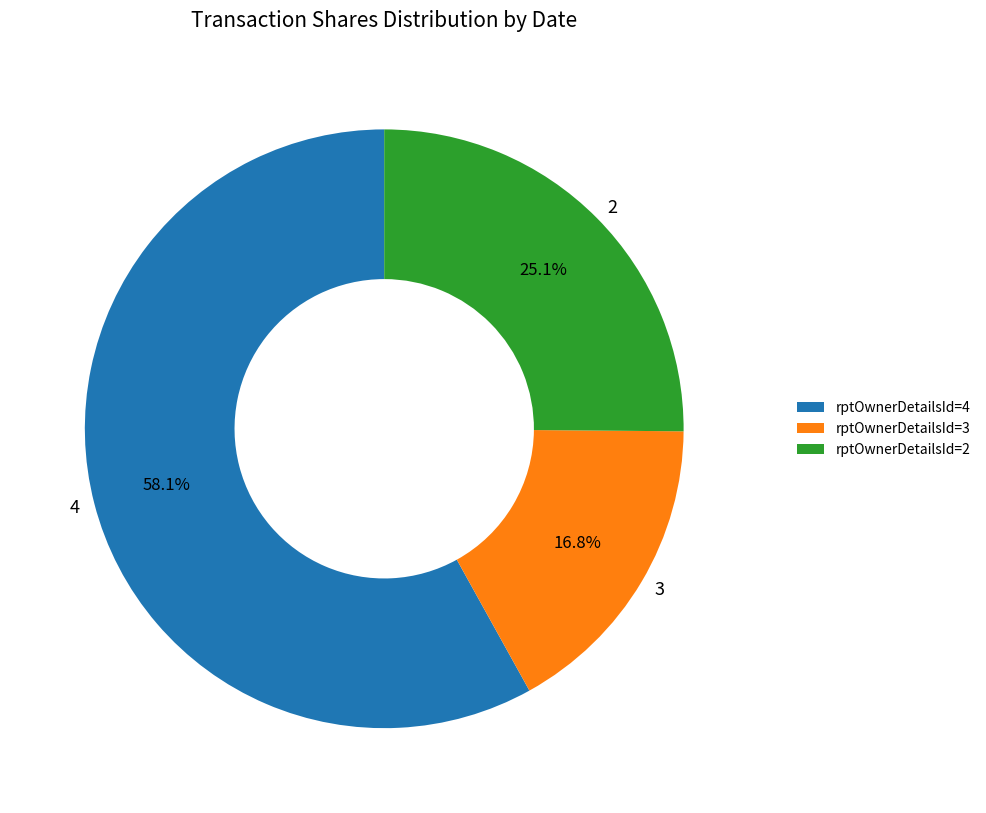

Which has a higher value, 4 or 2?

4